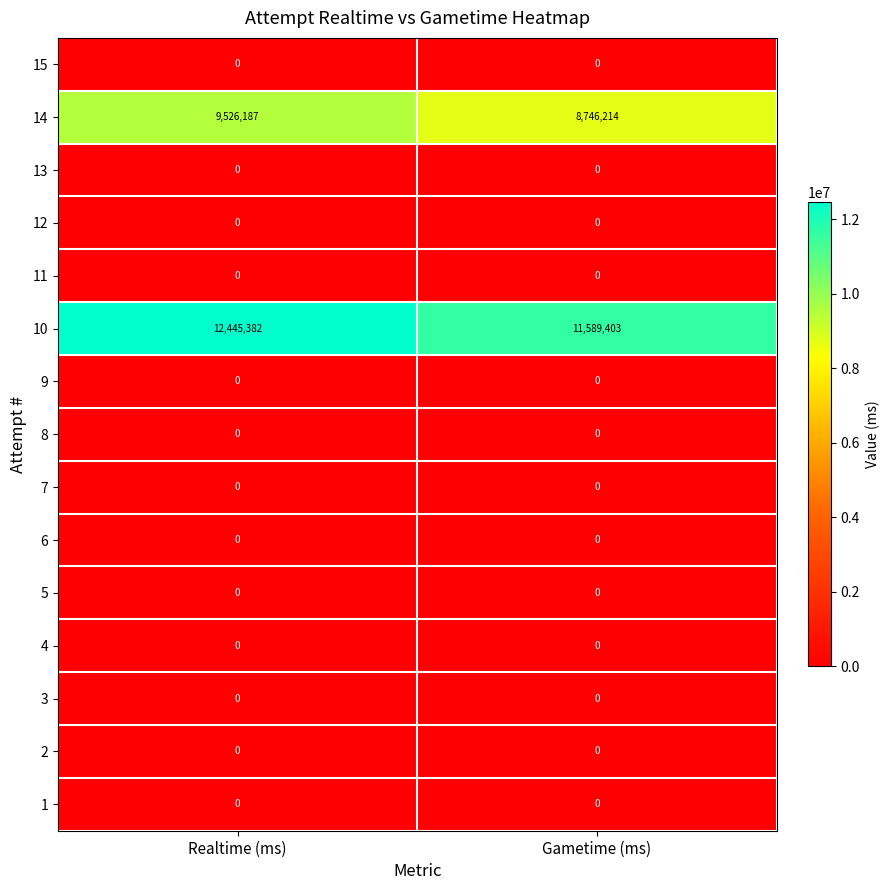

At which category does the chart reach its peak across all series?

Realtime (ms)